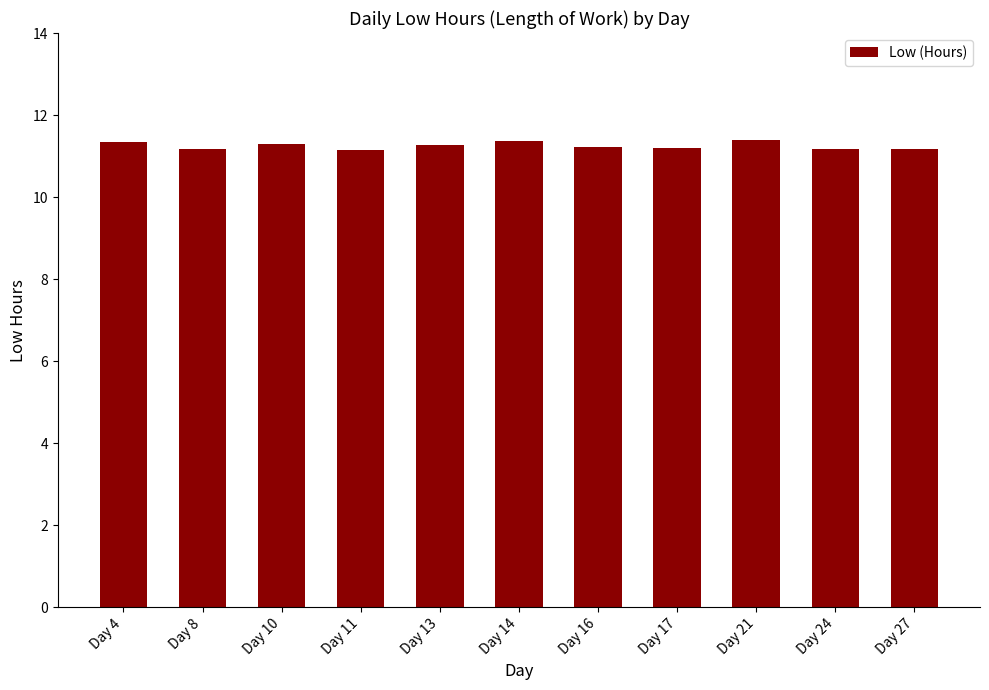

Are the bars horizontal?

No